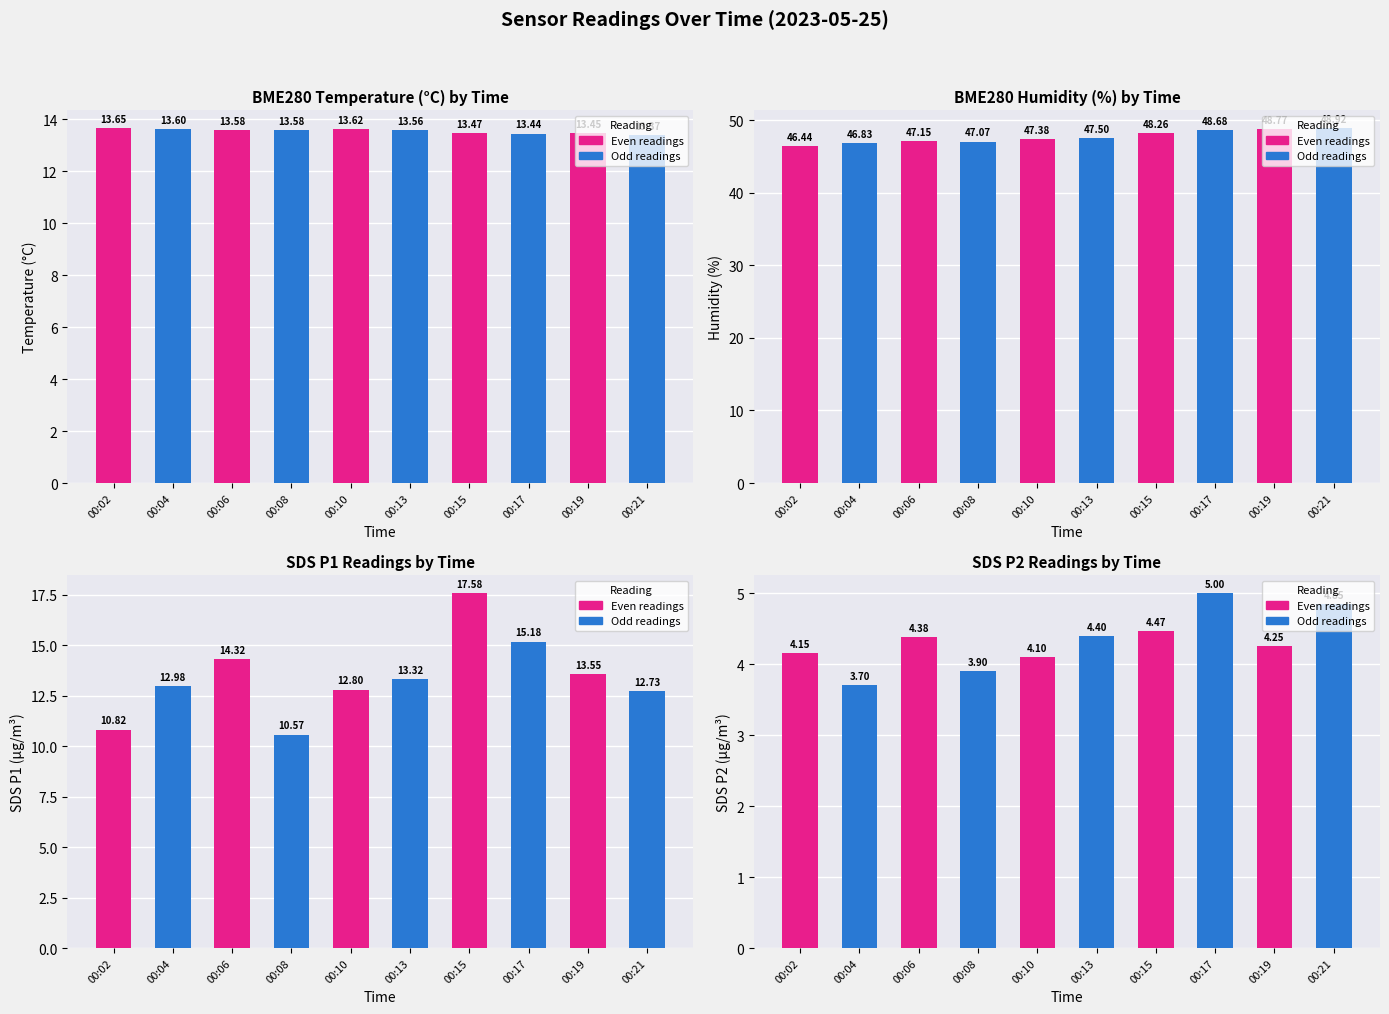

How many bars are there in total?

40